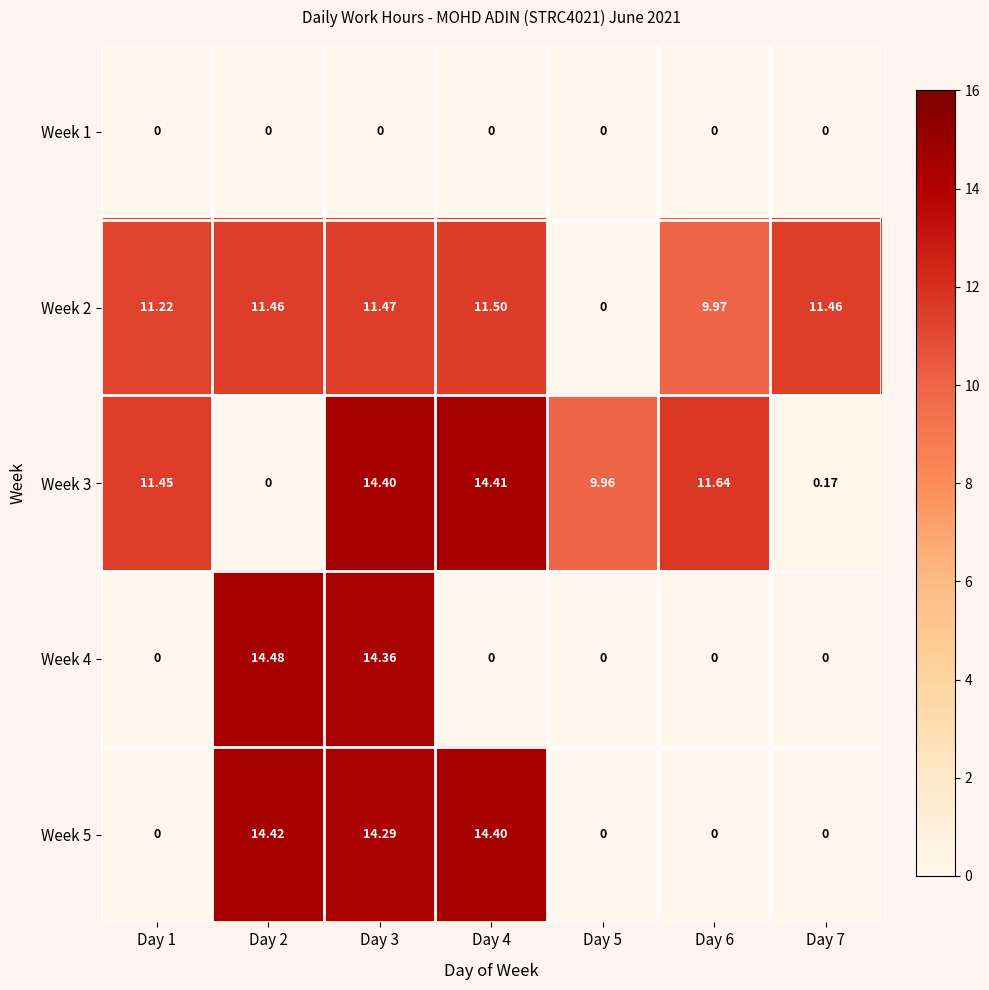

Which series changed the most between Day 4 and Day 5?

Week 5